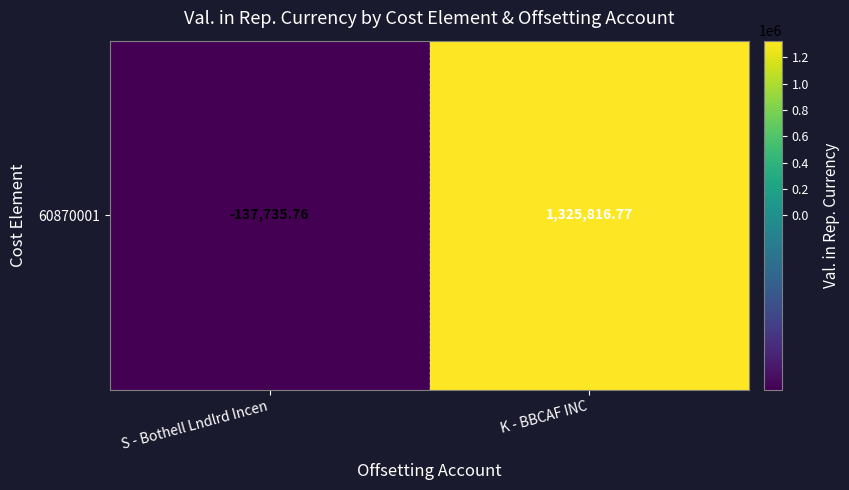

What is the sum of all values?

1188081.0